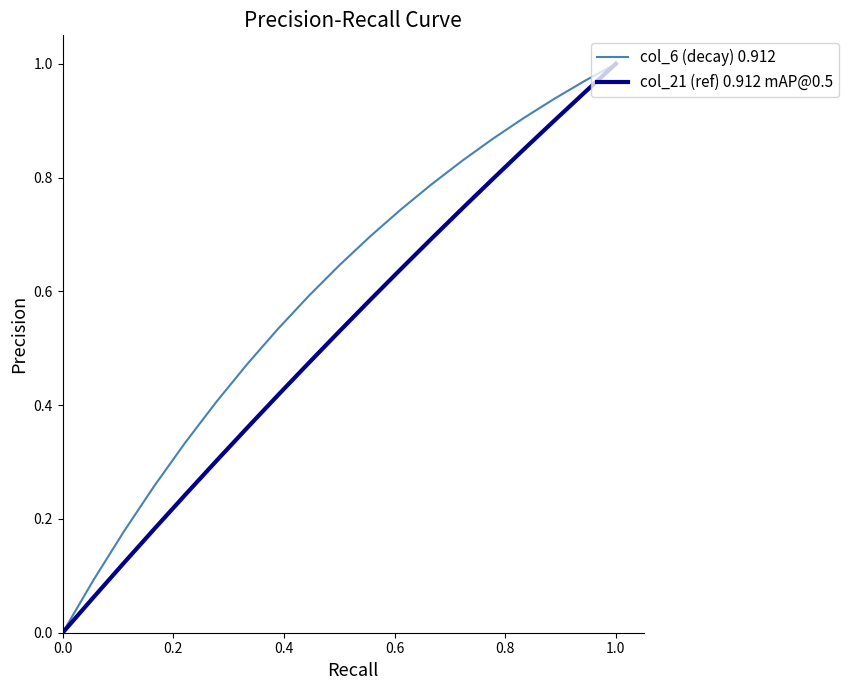

Which series has the largest total across all categories?

col_6 (decay) 0.912